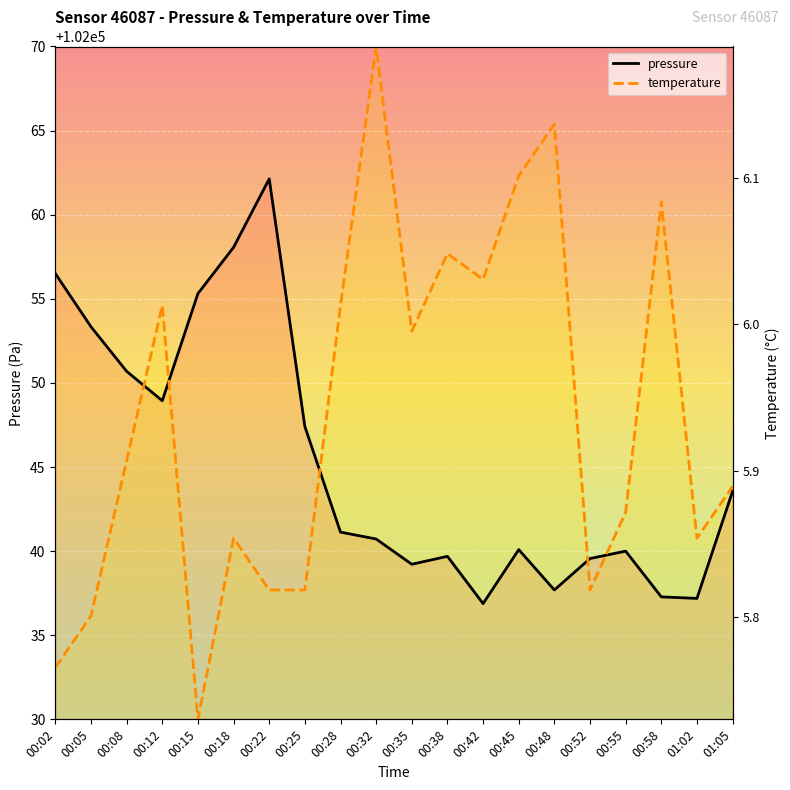

What is the difference between the highest and lowest values at 00:15?

25.3